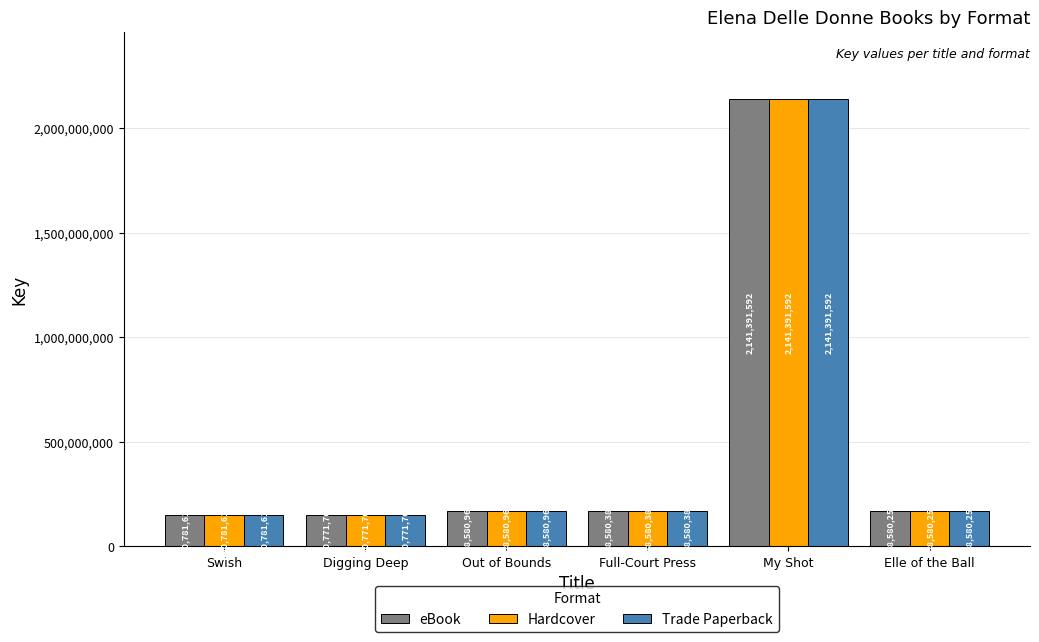

What is the label of the 4th bar from the right?

Out of Bounds